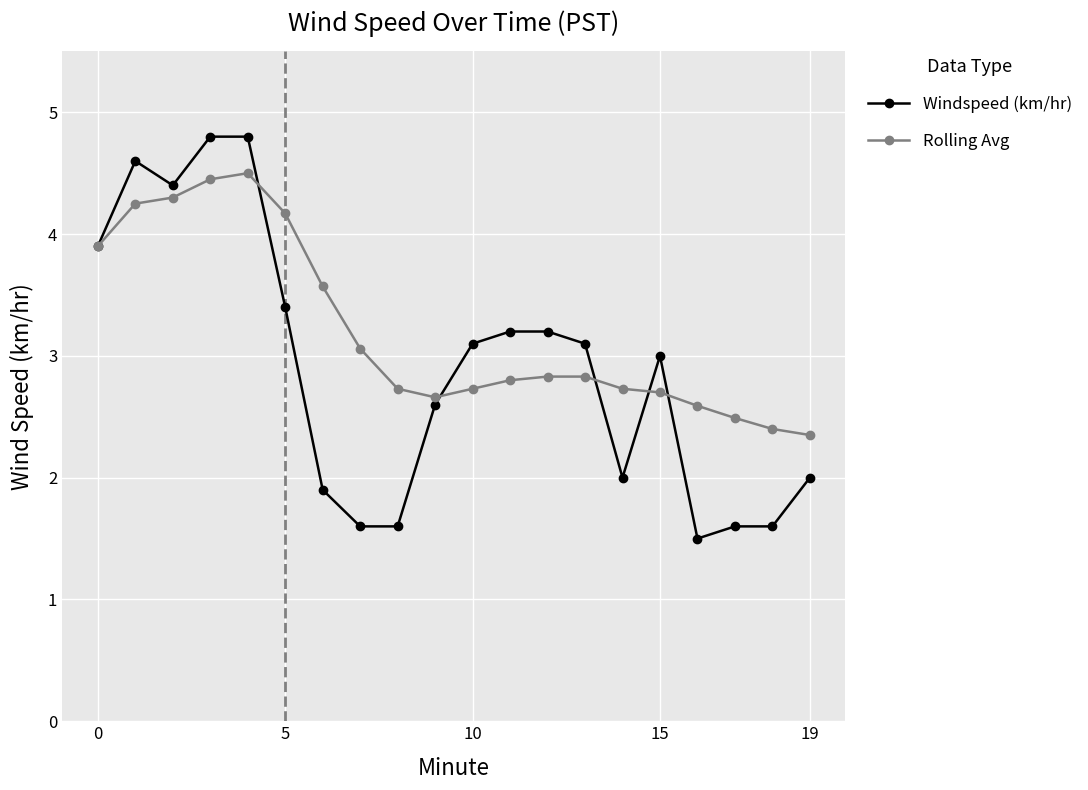

How many lines are shown in the chart?

2